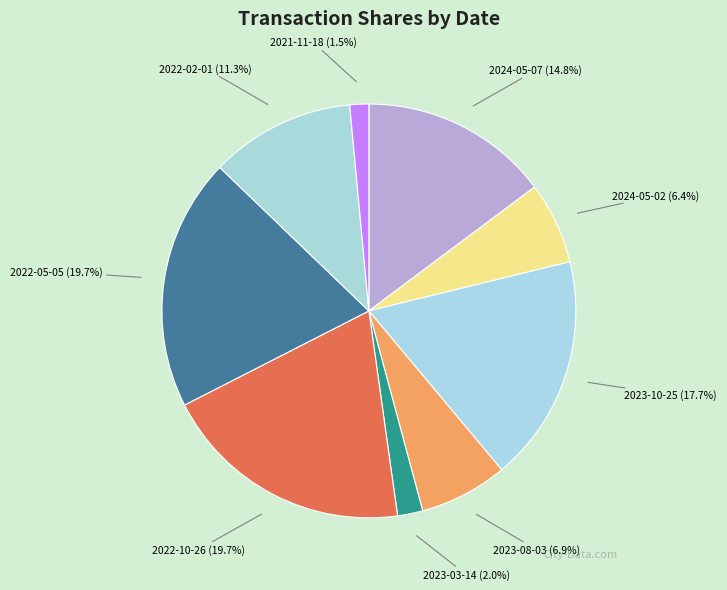

To the nearest percent, what is the difference between the 2022-02-01 and 2022-05-05 slice percentages?

8%